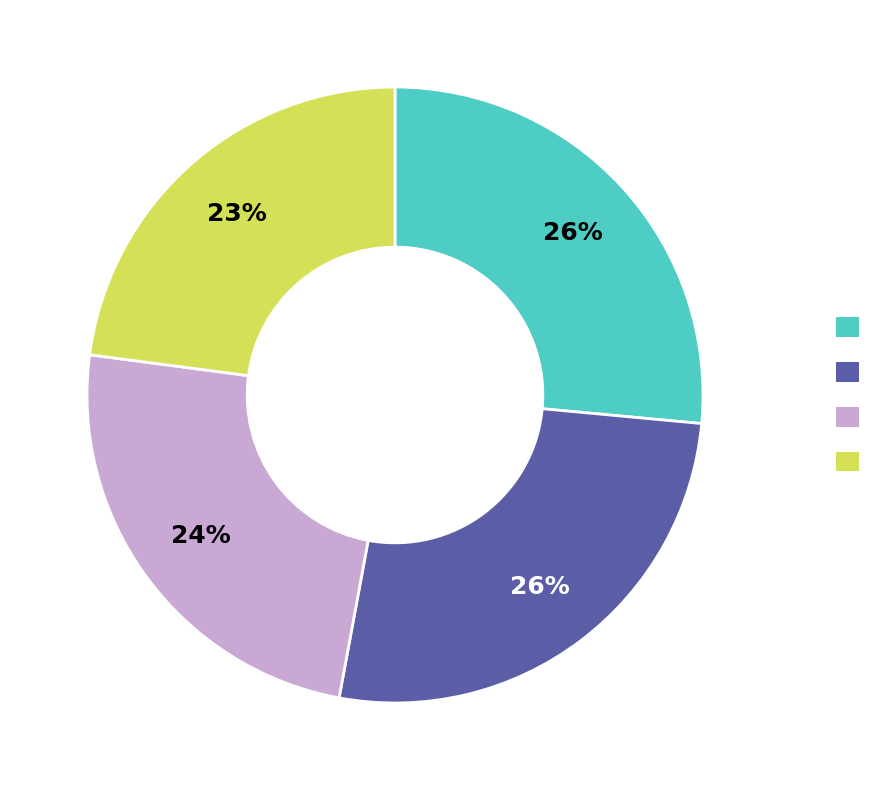

To the nearest percent, what is the average slice percentage?

25%